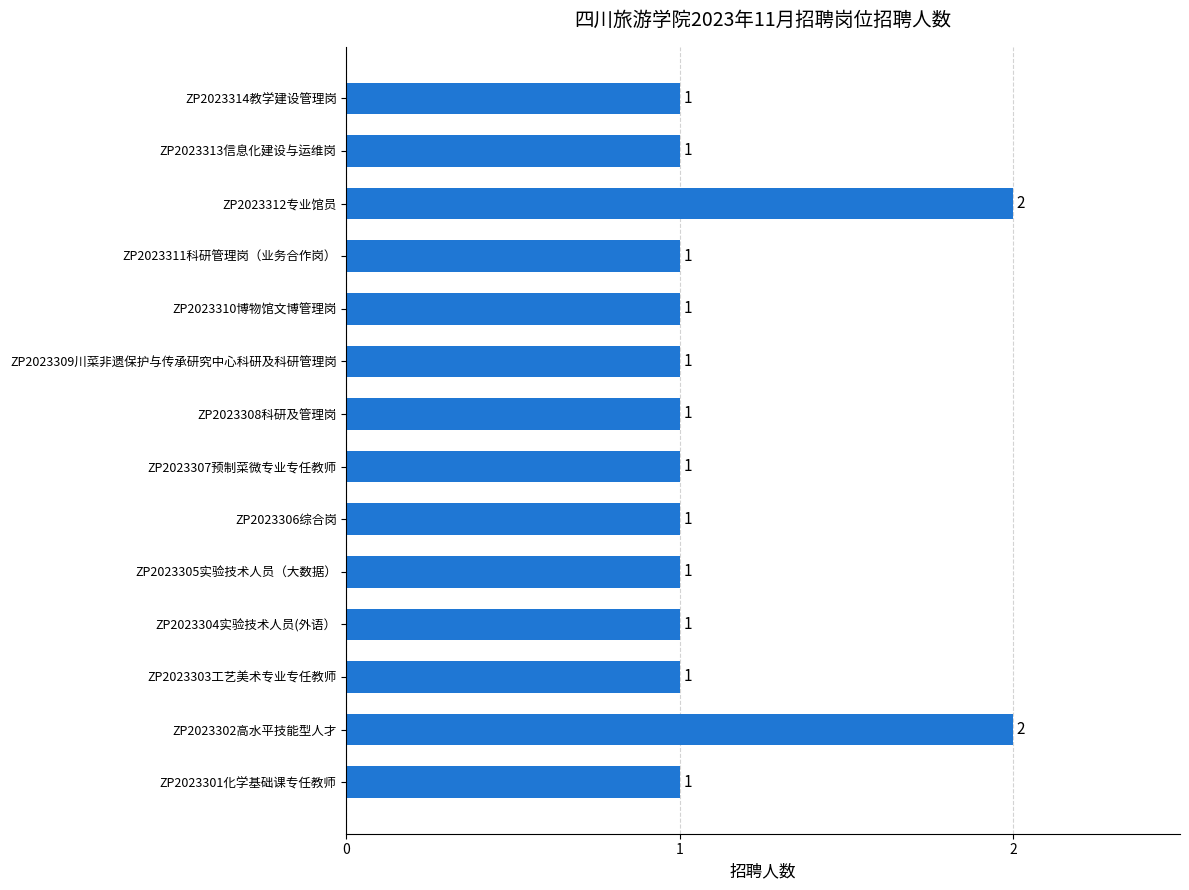

How many values are between 1 and 2?

14